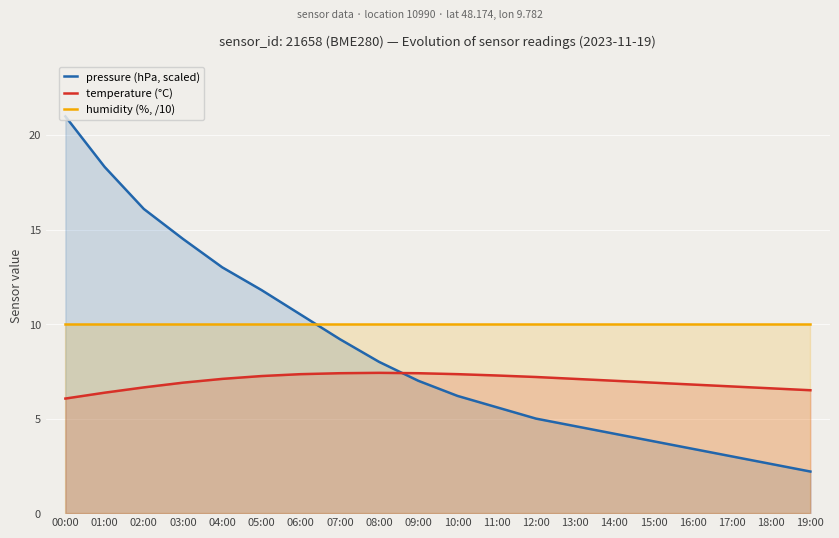

What value does the pressure (hPa, scaled) series have at 08:00?

8.0